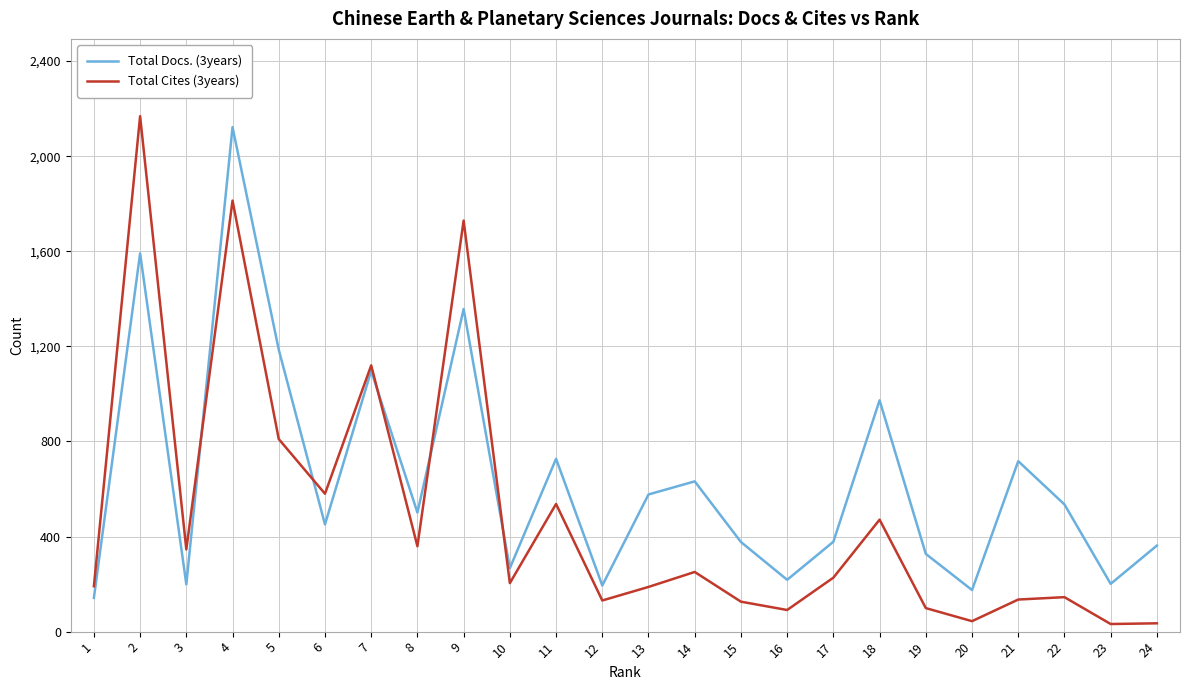

Rank the series at 24 from highest to lowest value.

Total Docs. (3years), Total Cites (3years)